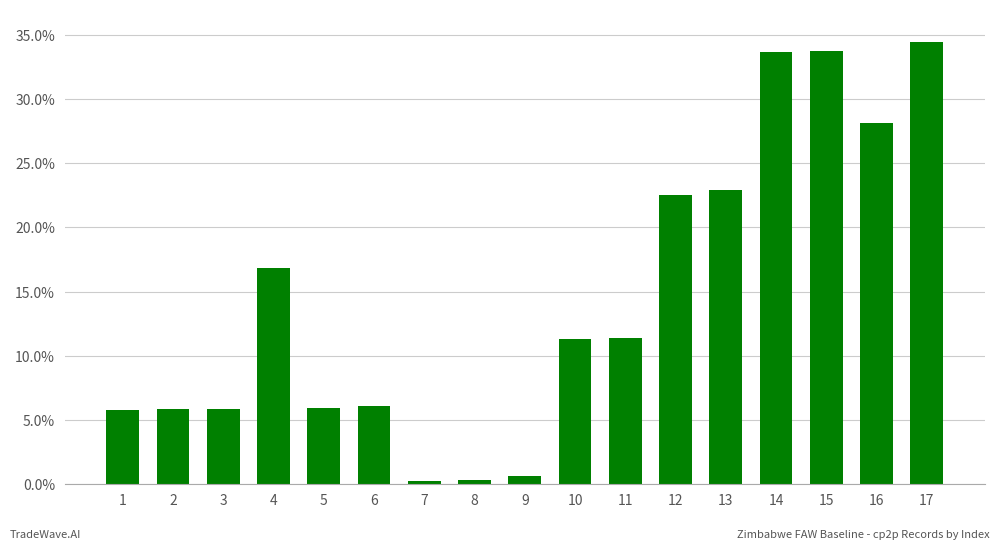

The value at 1 is 1.5. True or false?

False